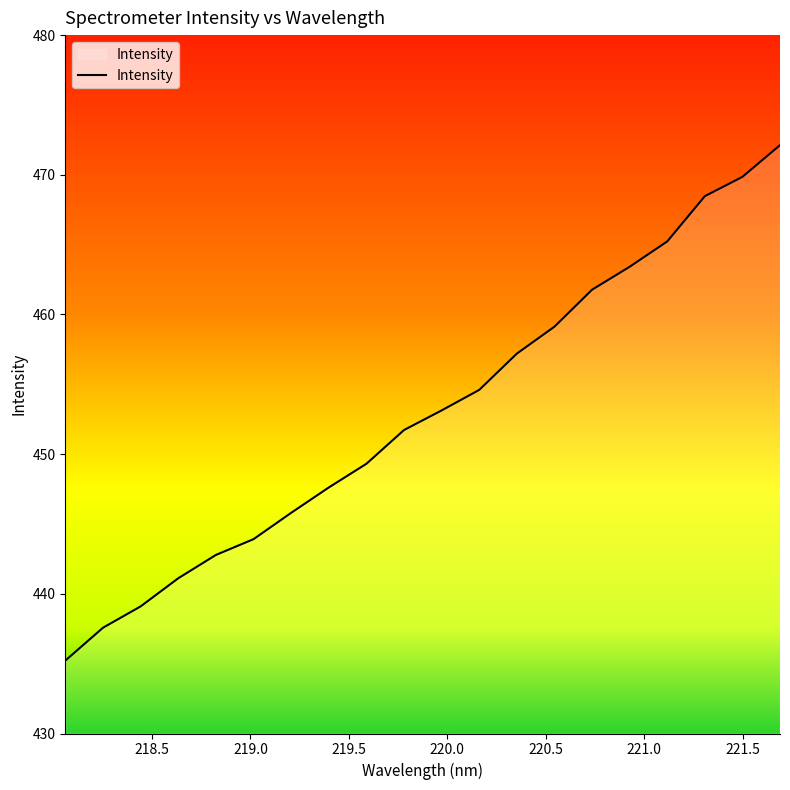

What is the greatest value displayed?

472.1